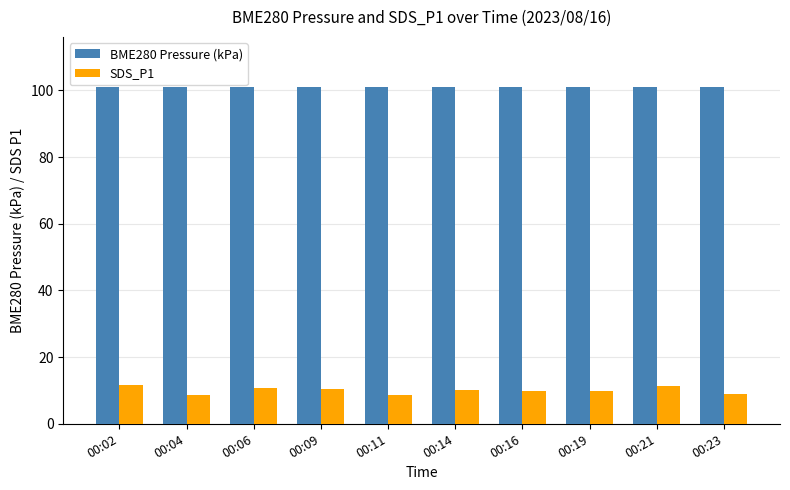

Is the value of BME280 Pressure (kPa) at 00:02 greater than the value of SDS_P1 at 00:19?

Yes